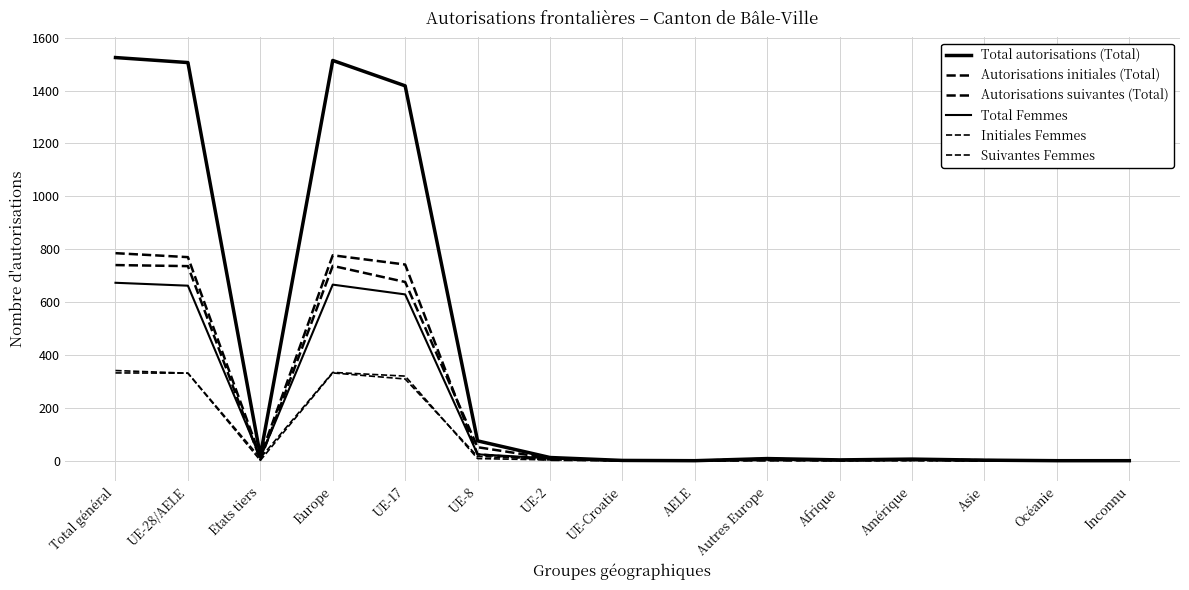

What is the sum of the Autorisations initiales (Total) values at UE-Croatie and Etats tiers?

4